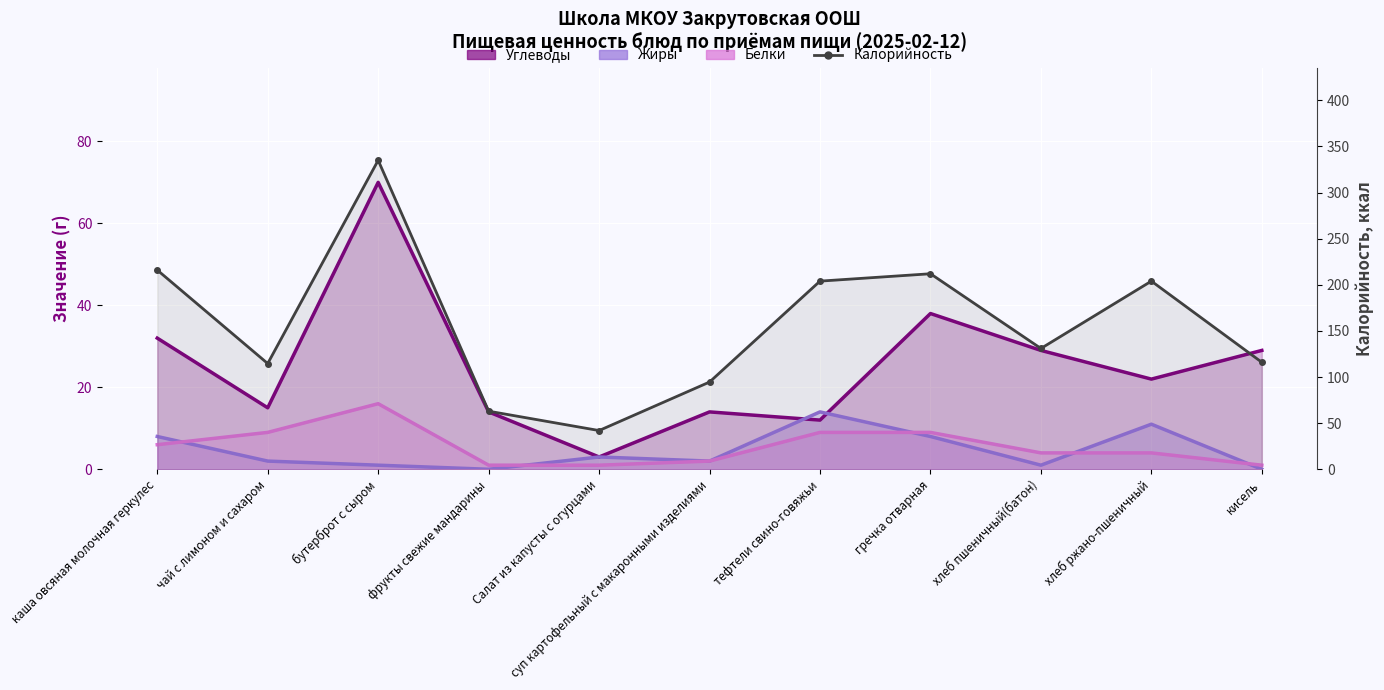

At which category is the sum across all series the highest?

бутерброт с сыром